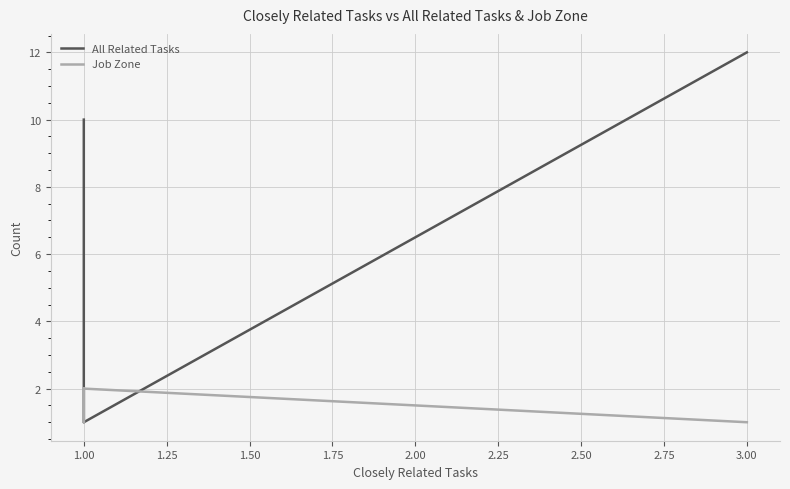

Reading left to right, what are all the values shown in this chart?

All Related Tasks: 10	6	5	2	1	12
Job Zone: 2	1	2	1	2	1